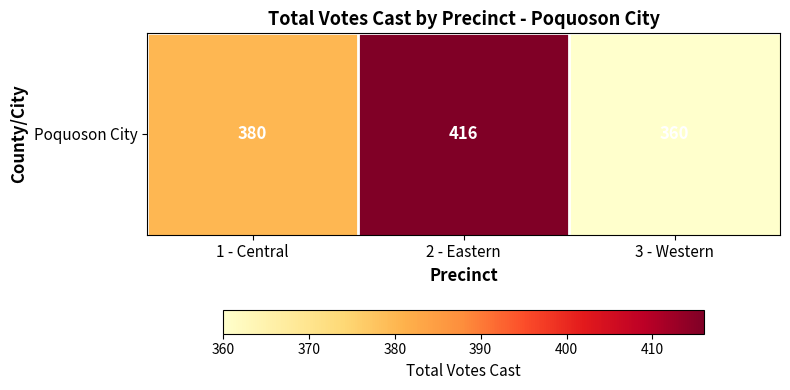

Which category has the highest value across all series?

2 - Eastern